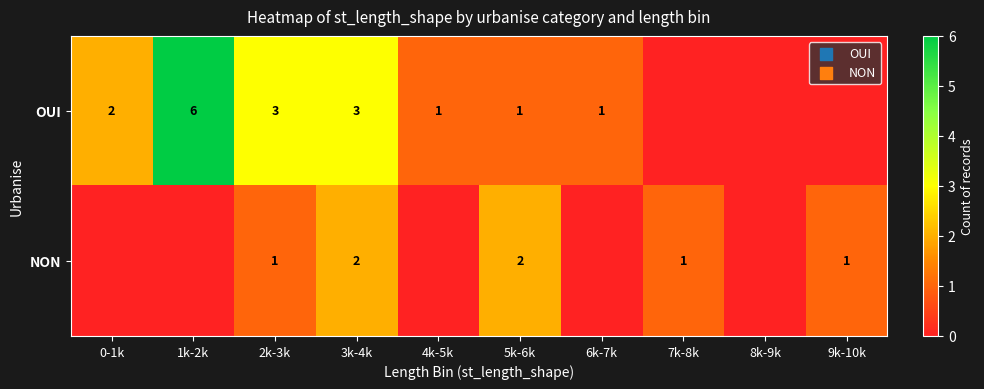

Rank the series at 3k-4k from highest to lowest value.

OUI, NON